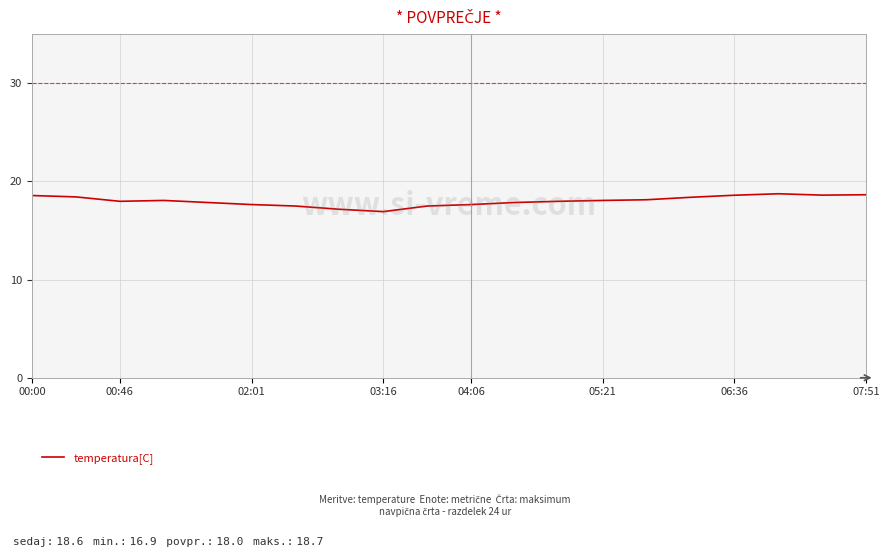

What is the smallest value displayed?

16.9